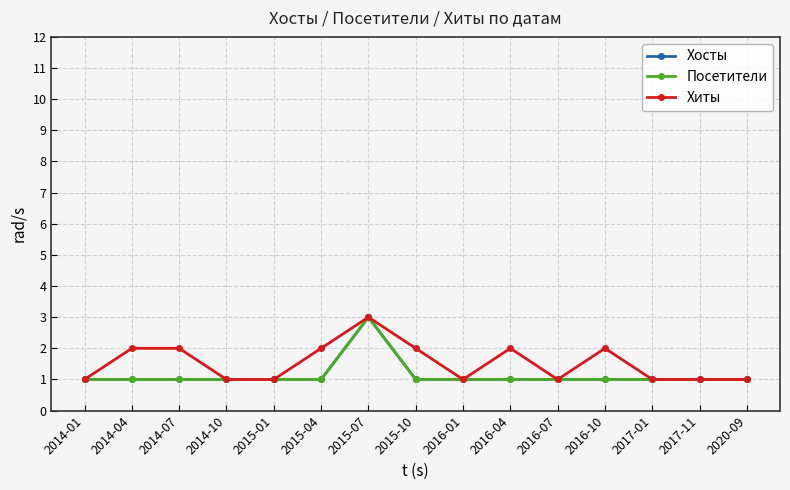

Where is Хосты nearest to the value 2?

2014-01